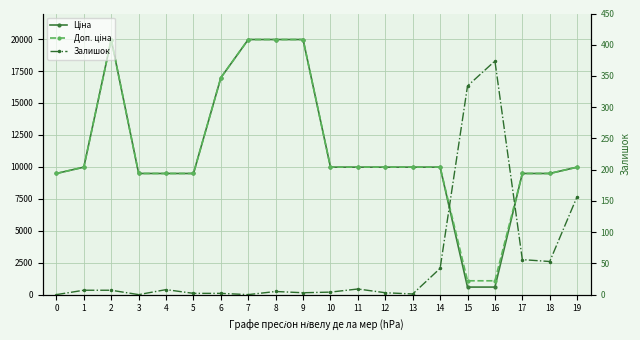

At which label is Доп. ціна closest to 10522?

1